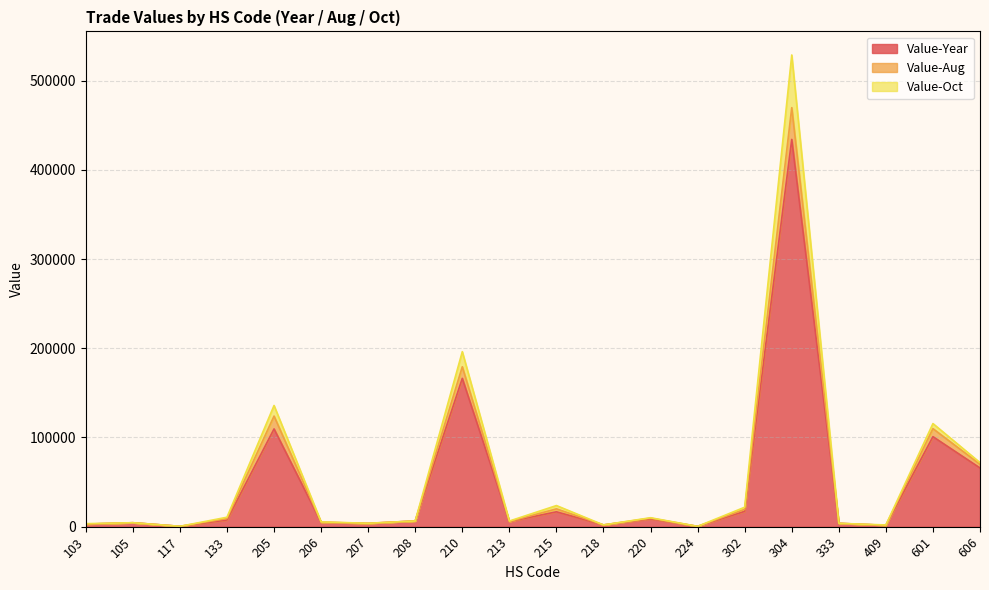

The Value-Aug series shows 3110 at 218. True or false?

False